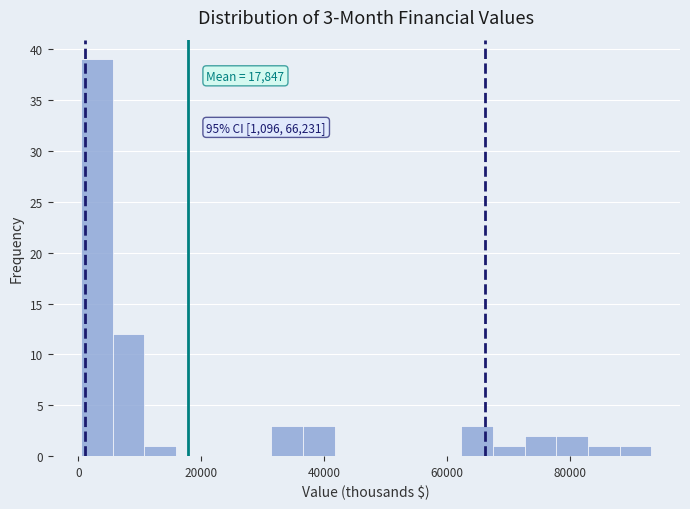

Read against the x-axis, roughly where is the centre of the tallest bar?

4000